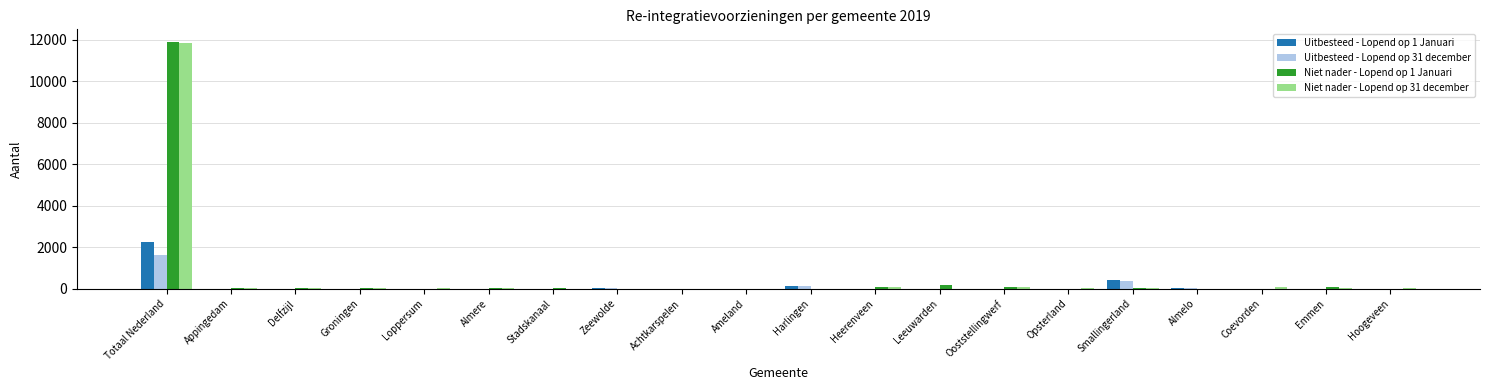

At which category is the sum across all series the highest?

Totaal Nederland